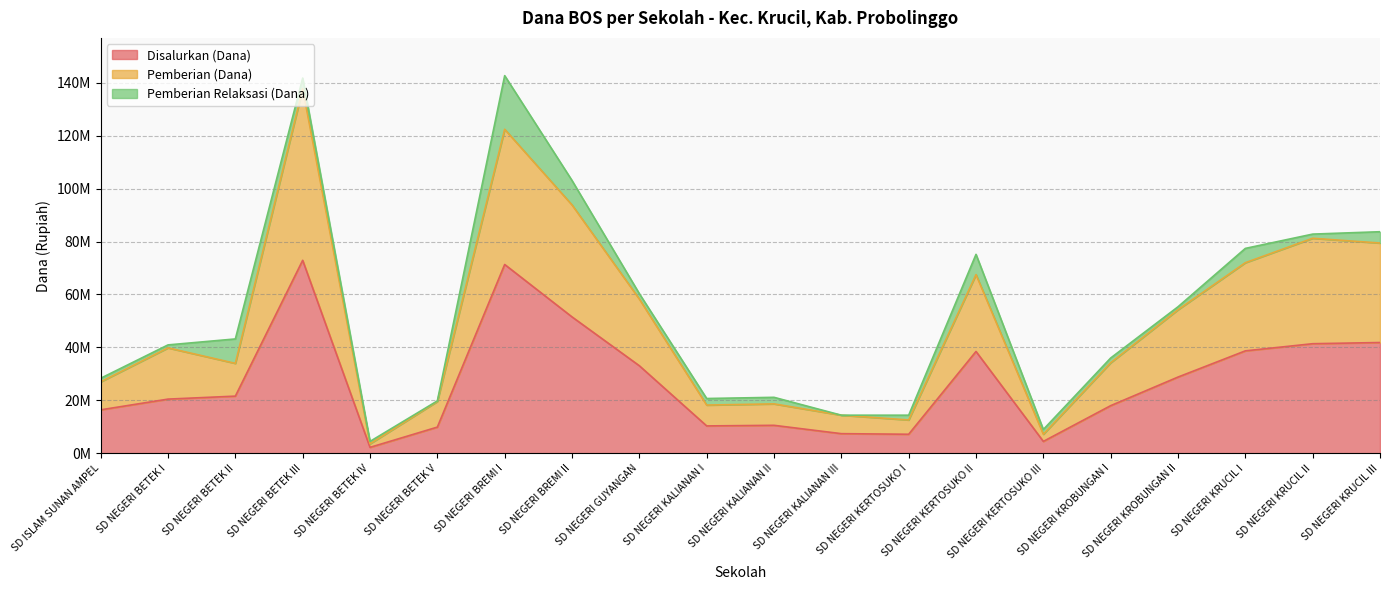

Between SD ISLAM SUNAN AMPEL and SD NEGERI GUYANGAN, which series saw the biggest shift?

Pemberian (Dana)